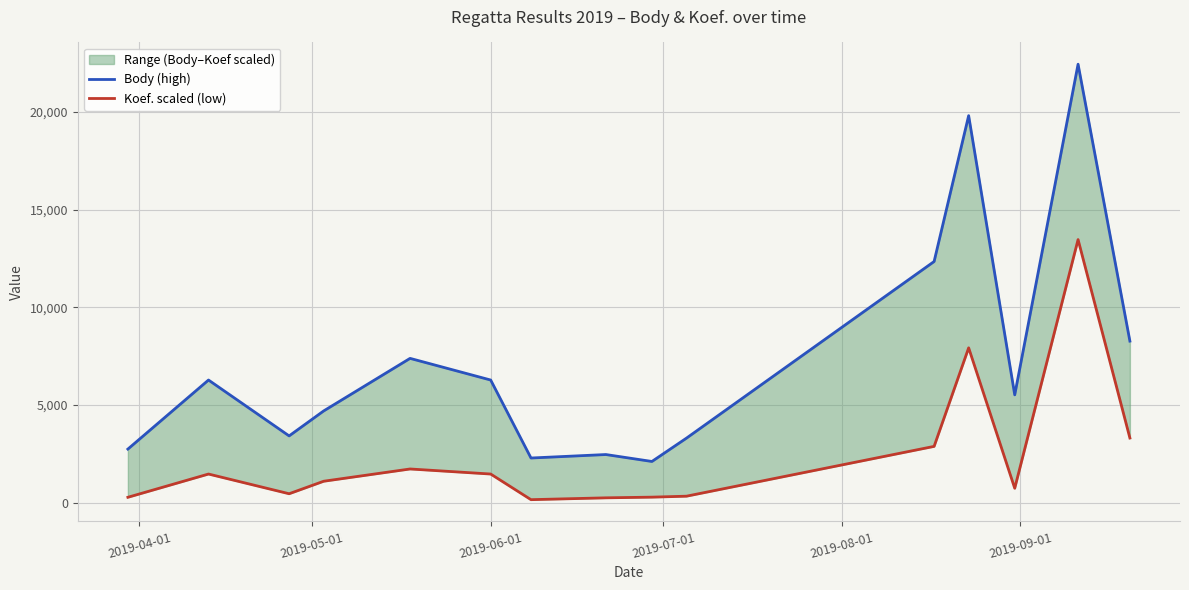

What is the maximum value for Koef. scaled (low)?

13468.8